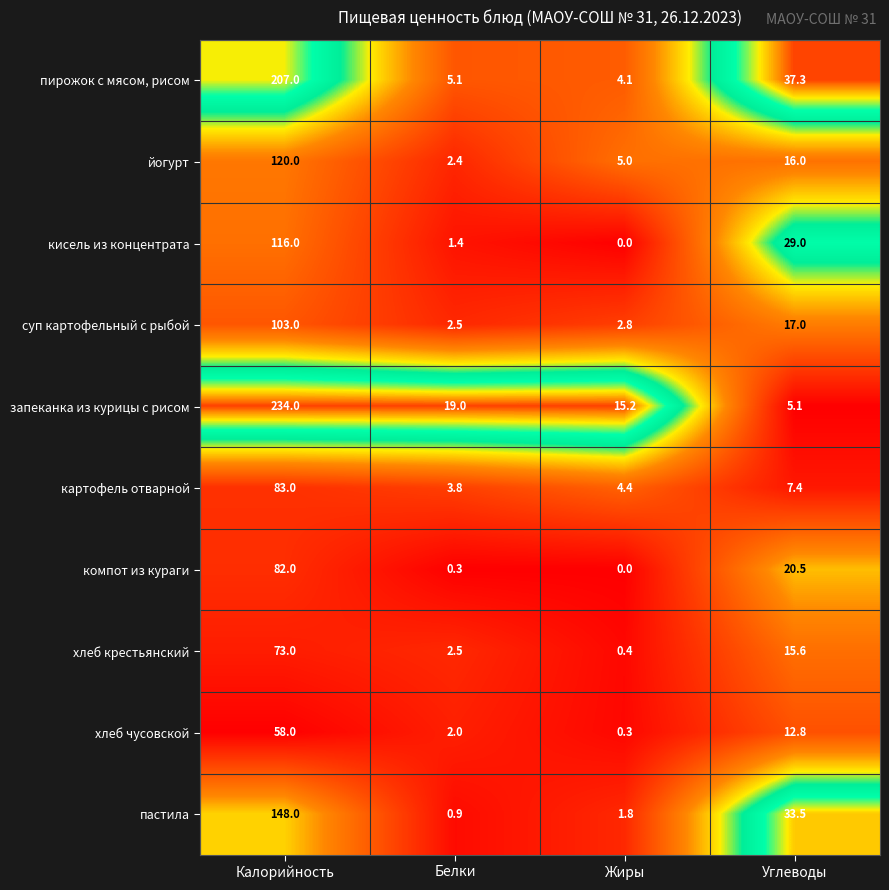

What is the maximum value shown in the chart?

234.0